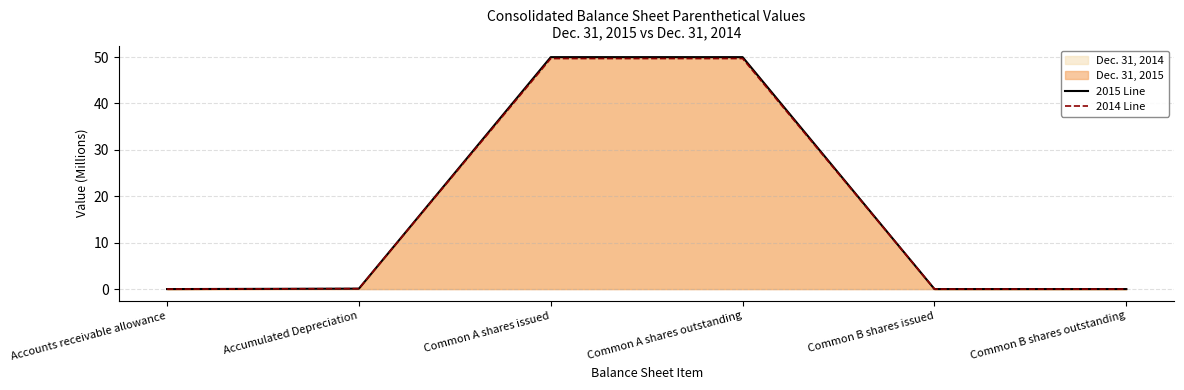

Count the number of categories in the chart.

6